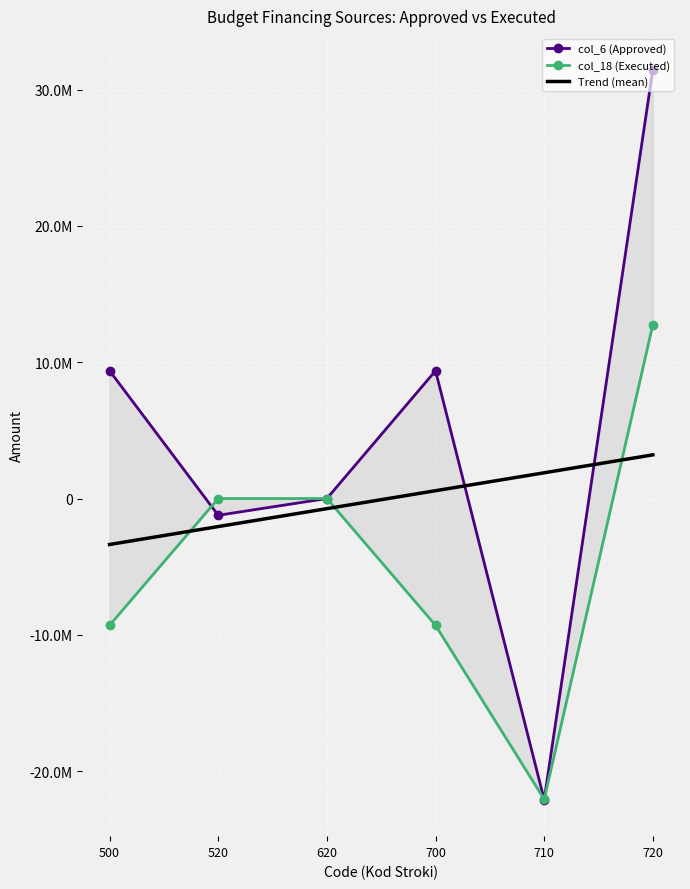

How many data points in Trend (mean) are above 573182?

3